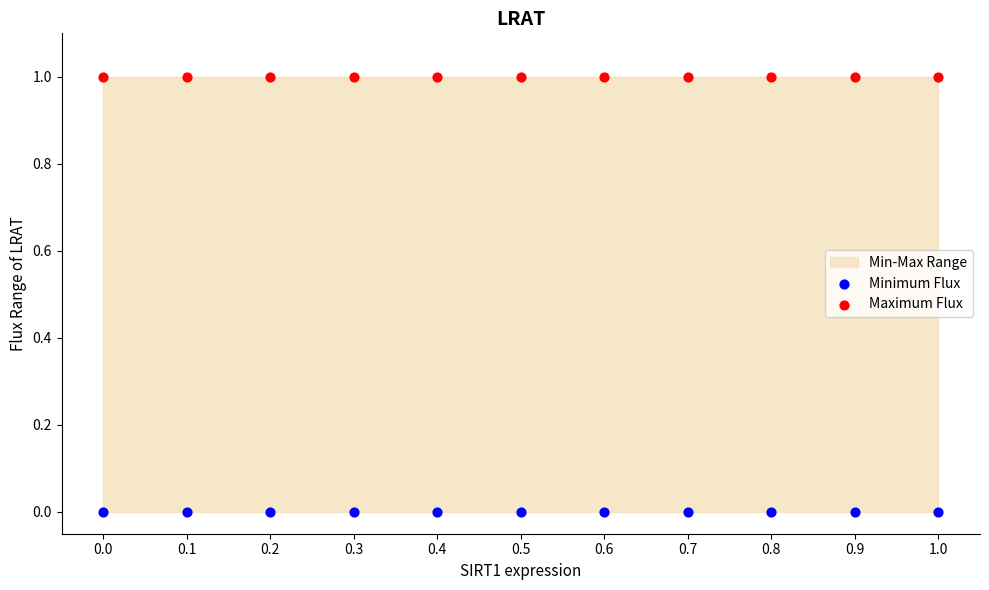

Which series reaches the maximum Y coordinate?

Maximum Flux